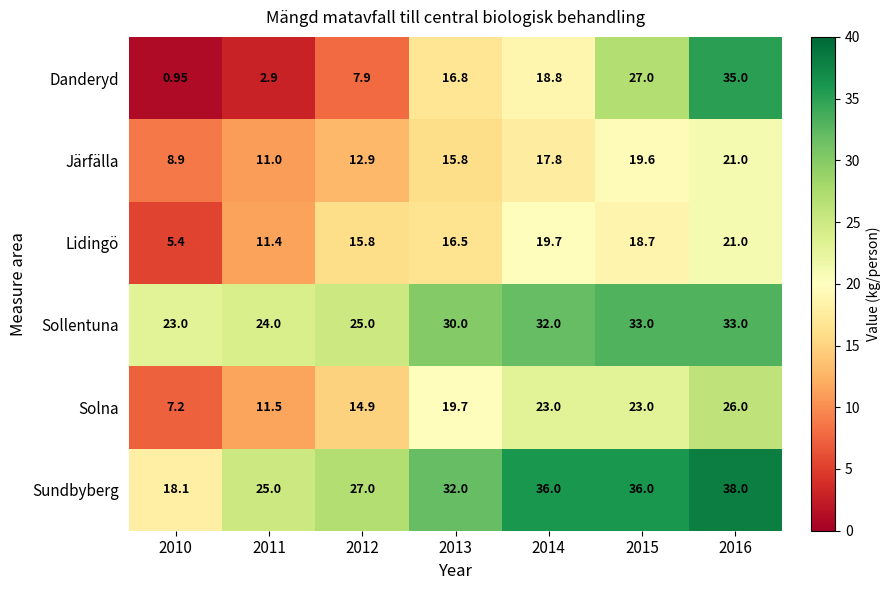

Between 2012 and 2014, which series saw the biggest shift?

Danderyd